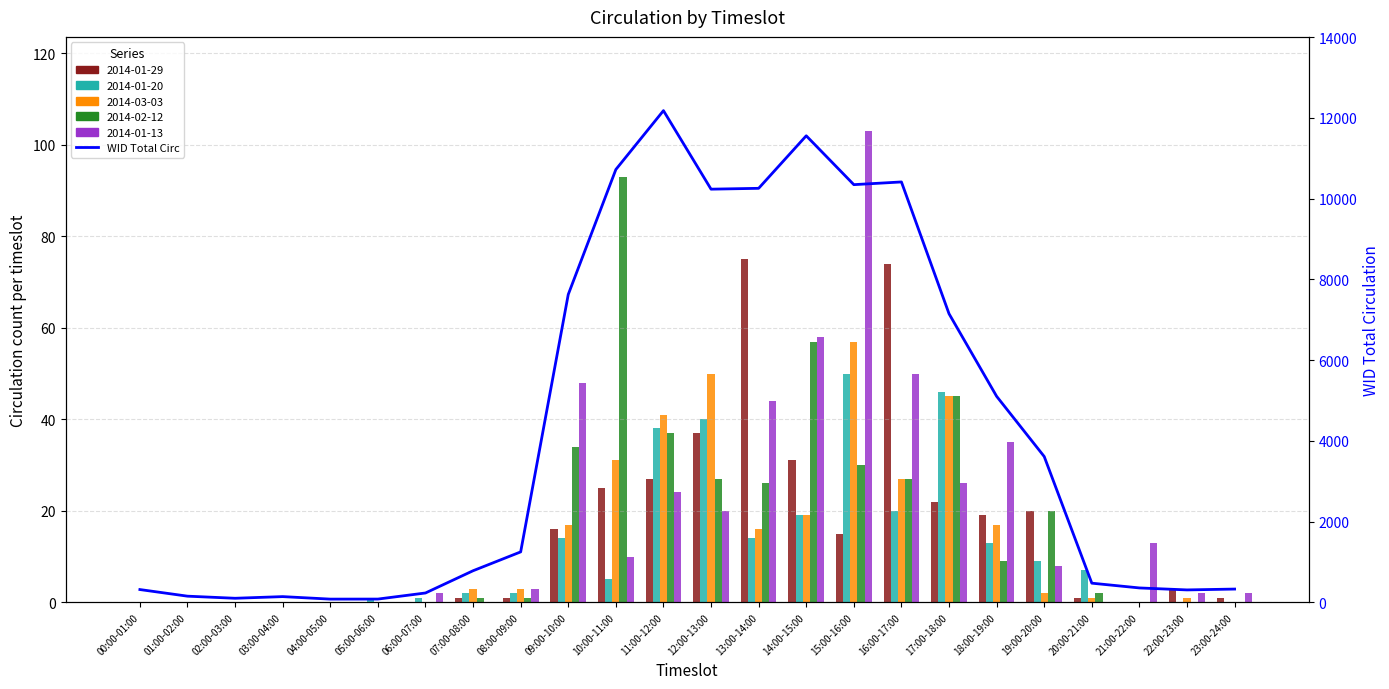

What is the sum of the values at 05:00-06:00 and 03:00-04:00?

219